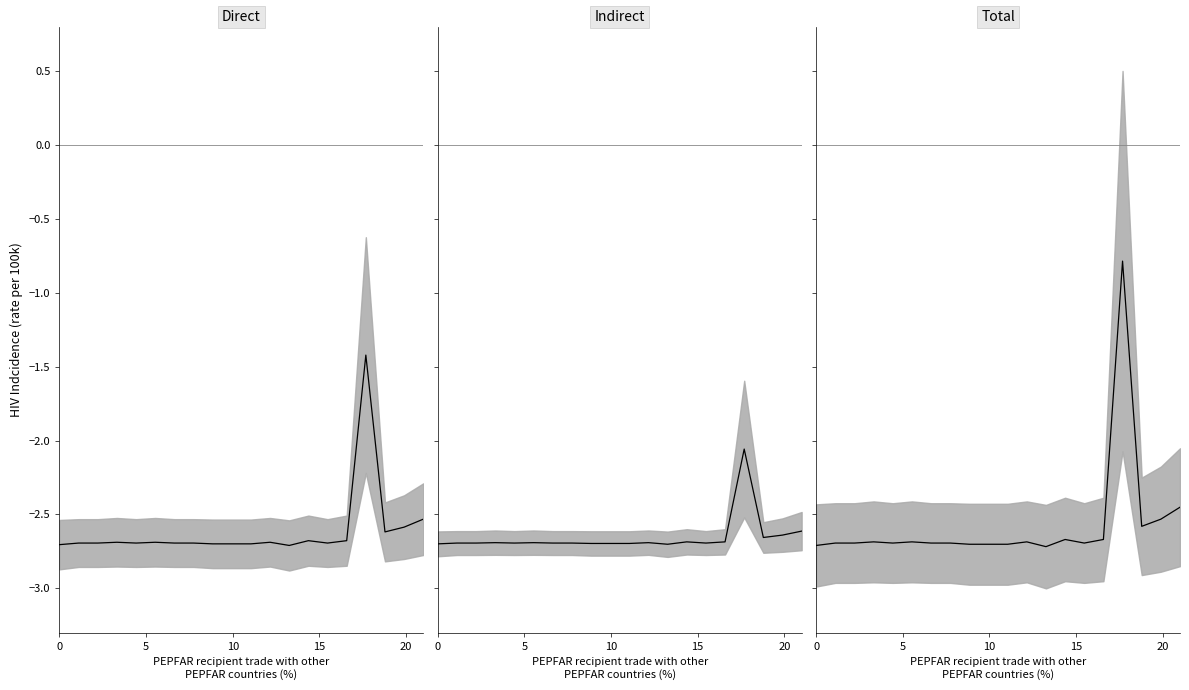

What is the difference between the second highest and minimum values?

0.3